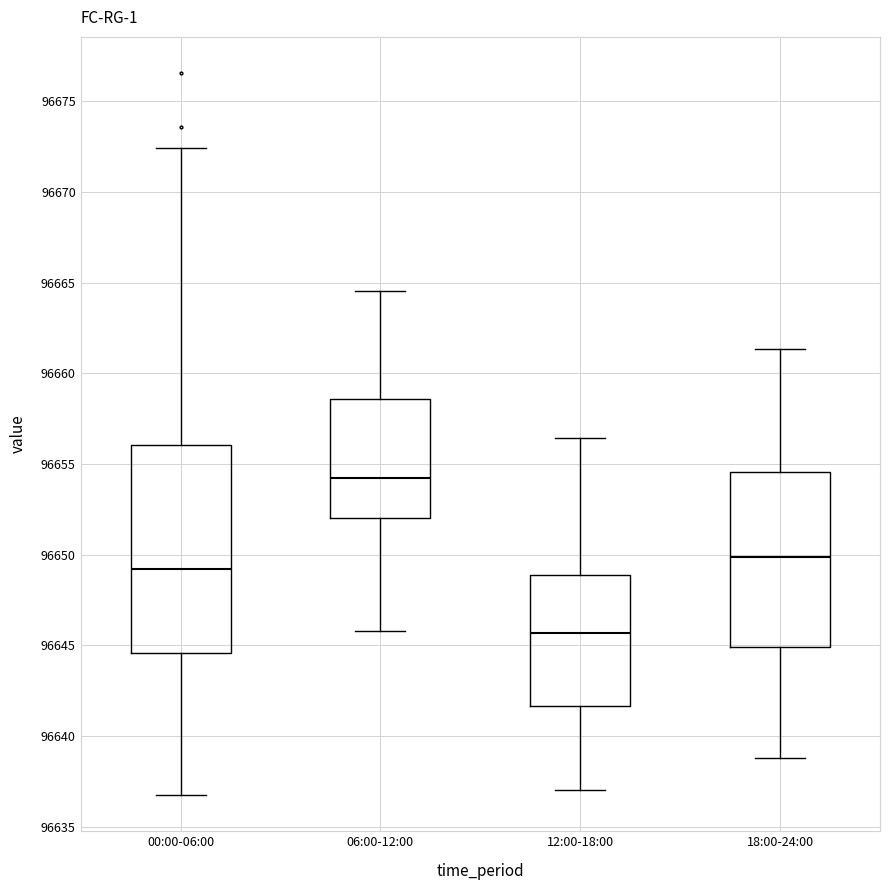

Which box has the highest median line?

06:00-12:00